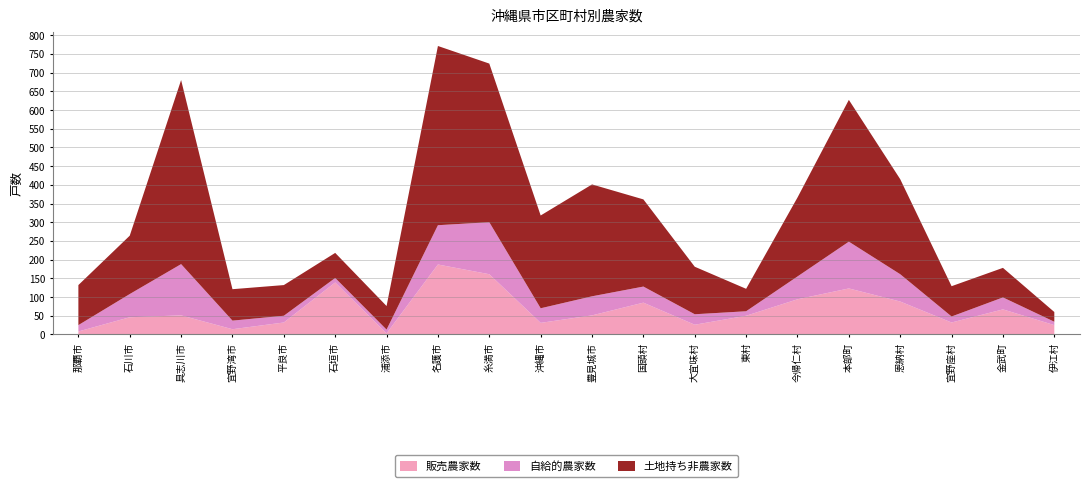

Reading right to left, transcribe all the data shown in this chart.

販売農家数: 25	67	32	88	123	94	50	26	85	51	31	161	187	3	139	32	14	51	46	8
自給的農家数: 9	32	16	73	125	61	12	28	43	51	39	139	105	10	12	18	23	137	62	17
土地持ち非農家数: 26	79	81	254	379	211	60	127	233	299	248	424	479	63	67	82	84	492	156	107